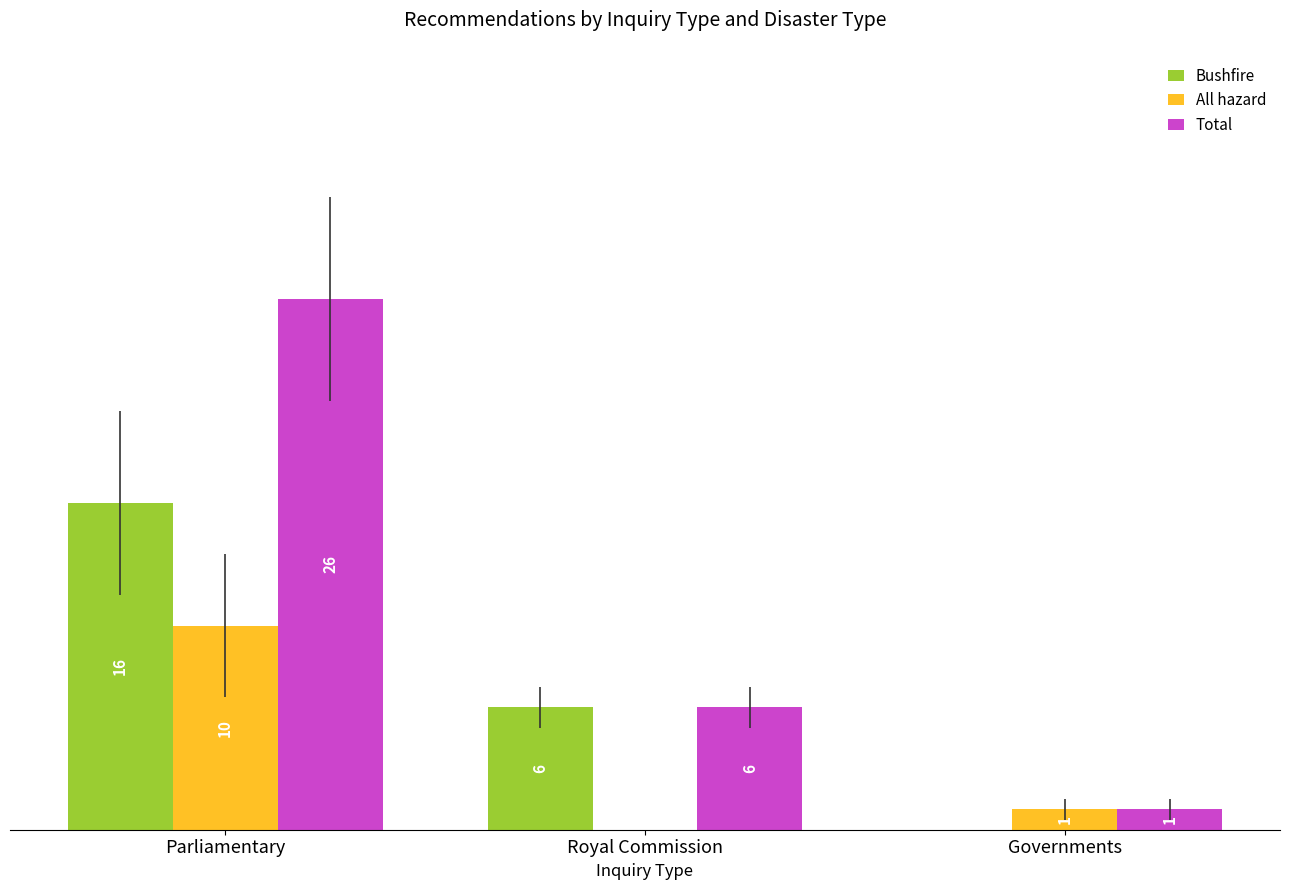

At which label does All hazard reach its peak?

Parliamentary